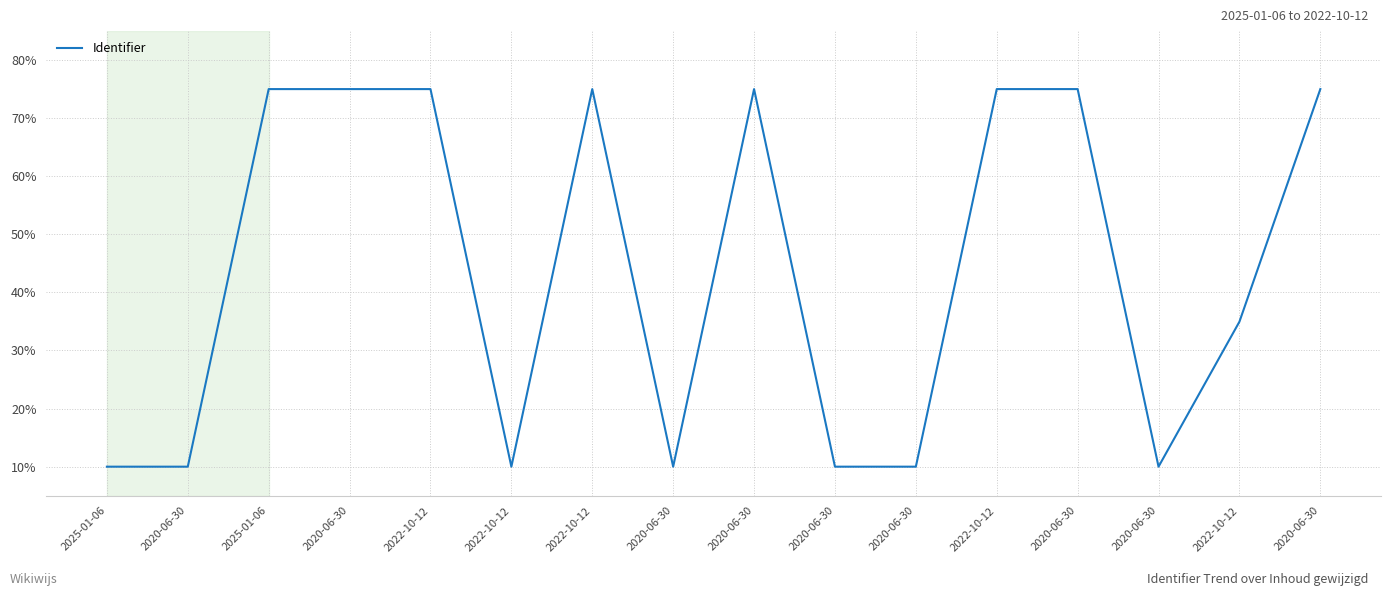

Does the chart have visible grid lines?

Yes